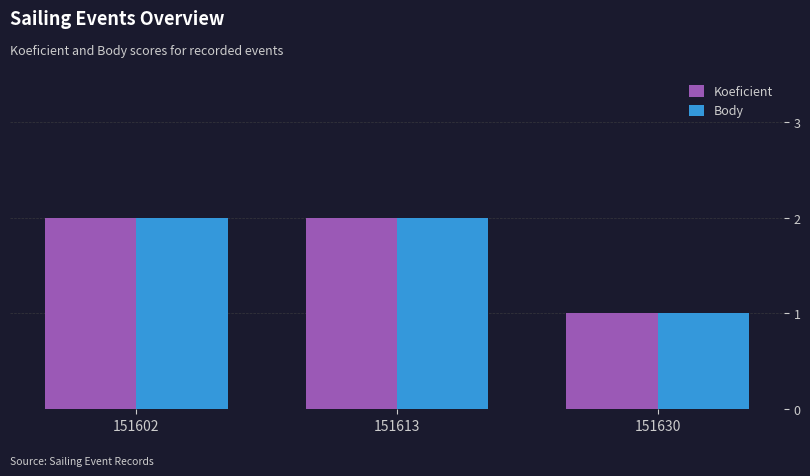

What is the total value across all series at 151613?

4